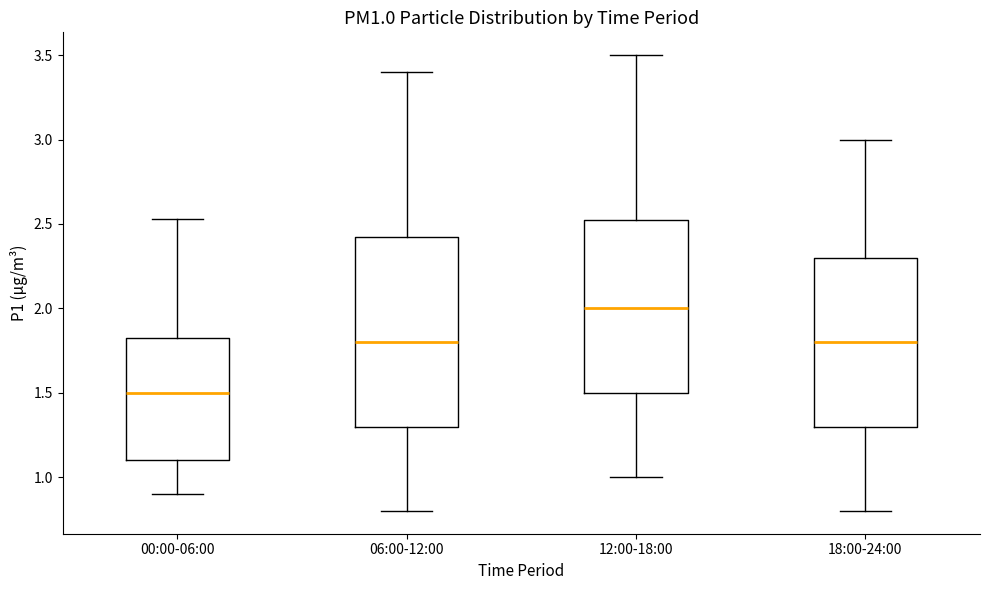

Which box's median line is the highest?

12:00-18:00